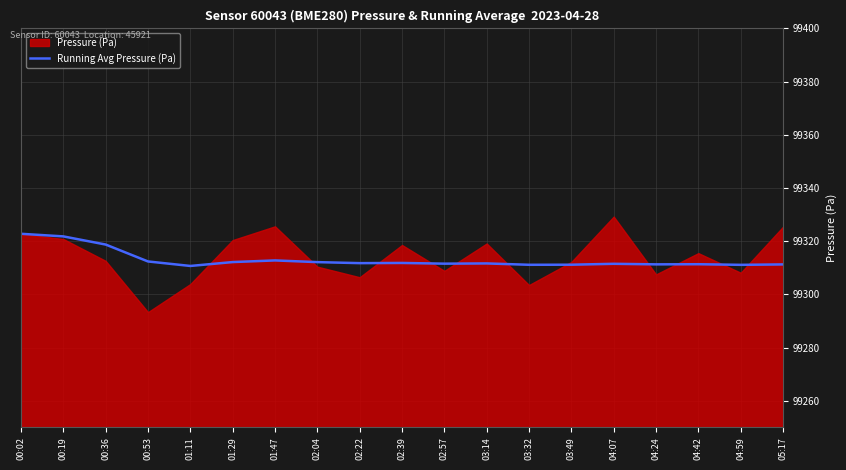

The Running Avg Pressure (Pa) series shows 154566.1 at 02:22. True or false?

False